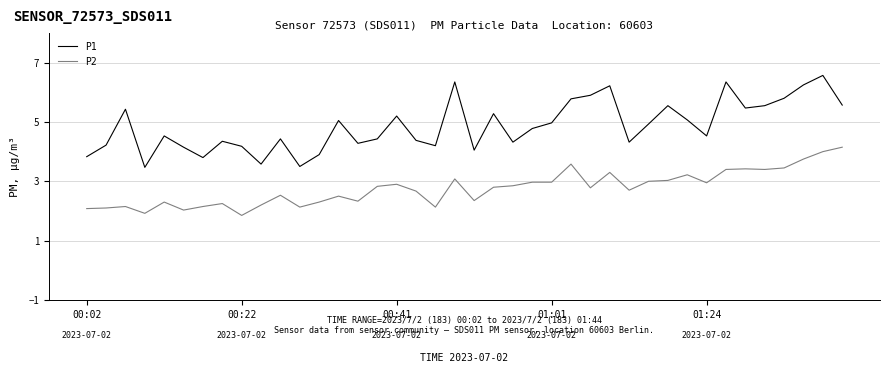

What is the greatest value displayed?

6.6